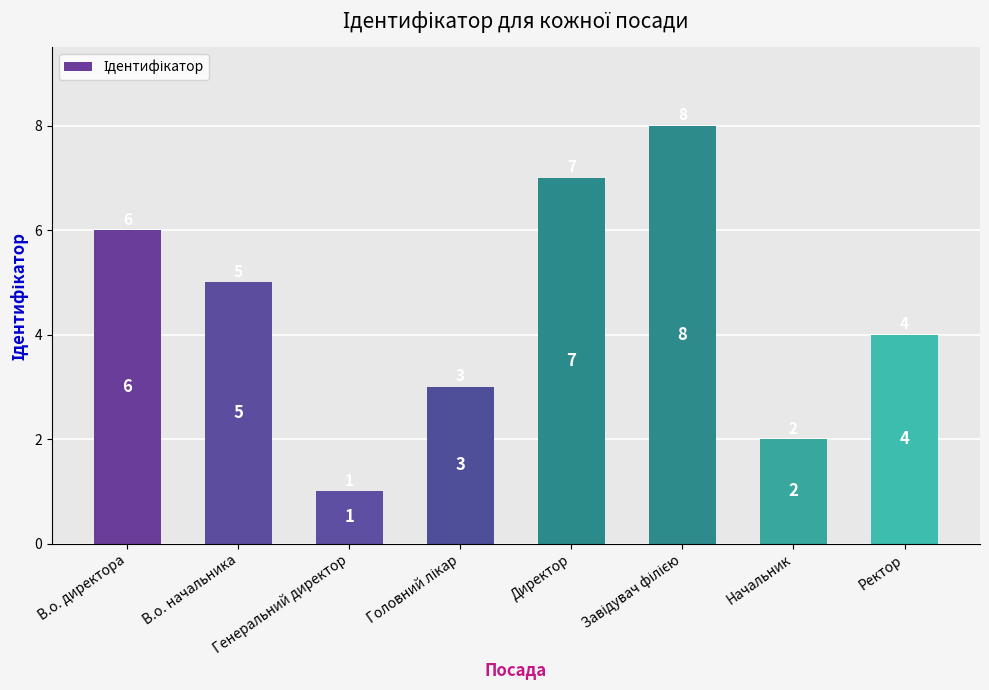

At which label does the data first exceed 5?

В.о. директора